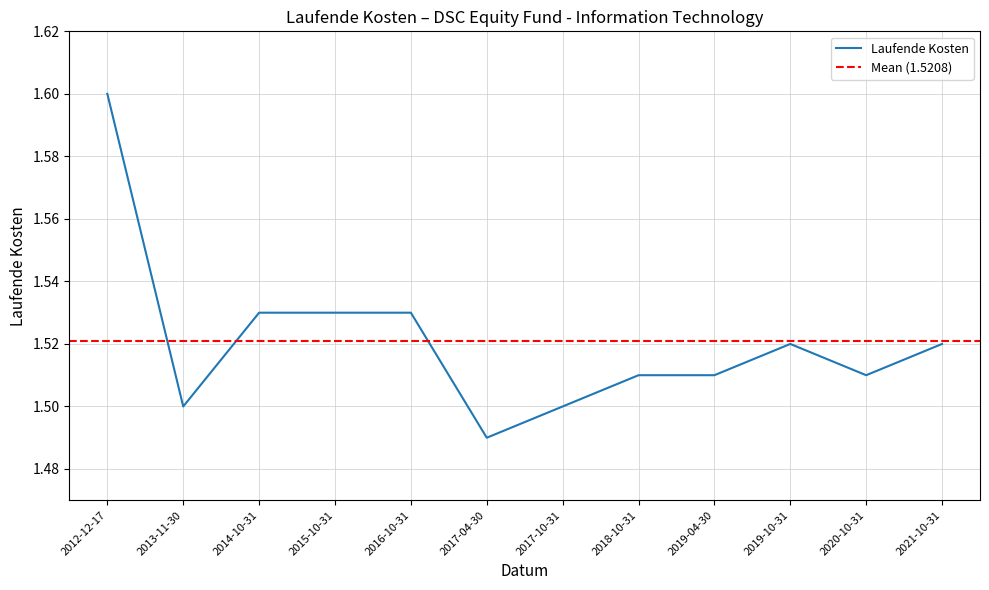

What position from the right is 2020-10-31?

2